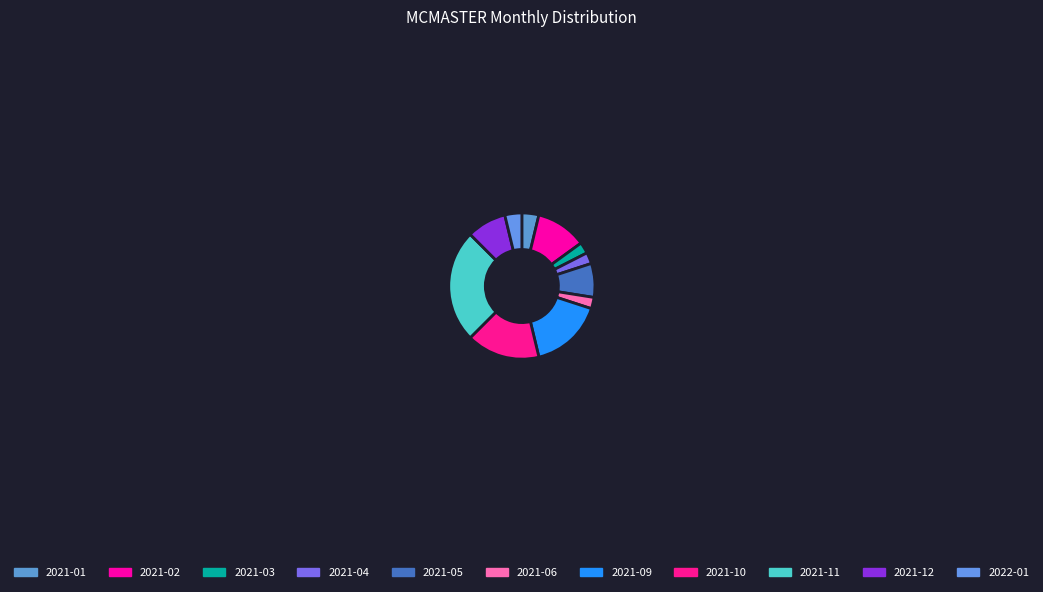

What percentage is NOT represented by 2021-05?

92.5%